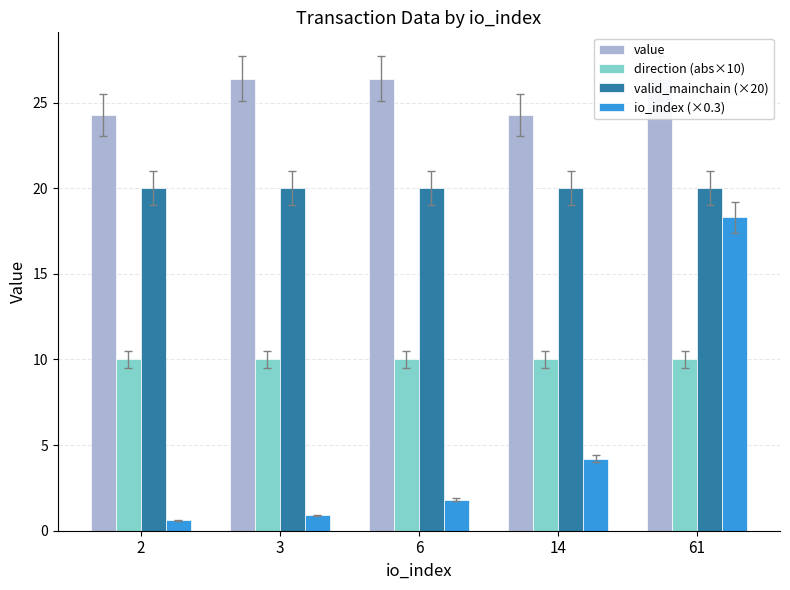

What is the value of the io_index (×0.3) bar at the 1st from the left?

0.6